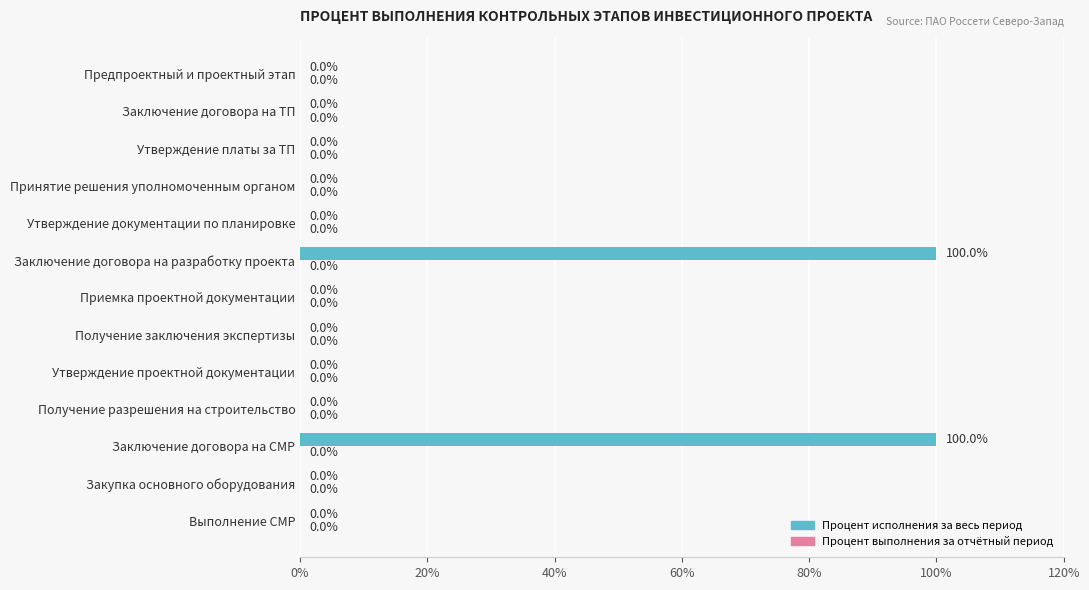

What is the maximum value shown in the chart?

100